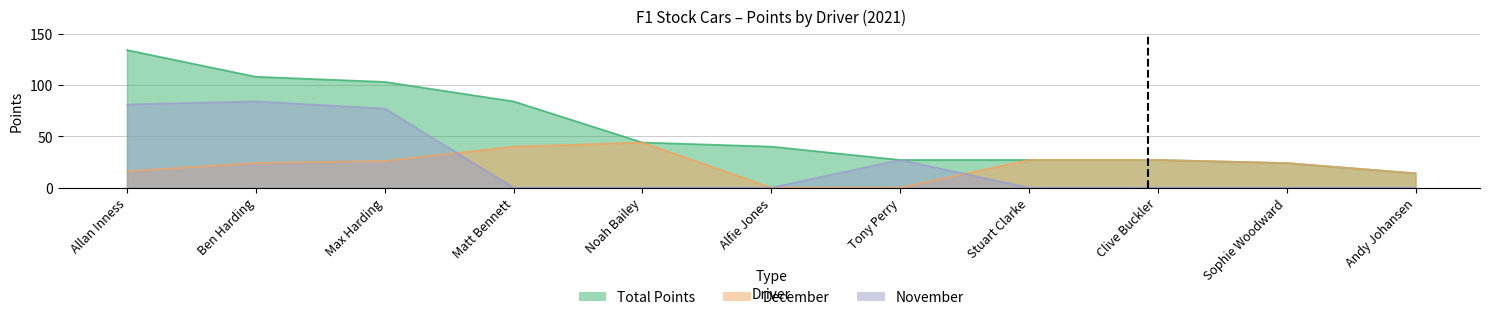

How many interior local peaks does the December series have?

1